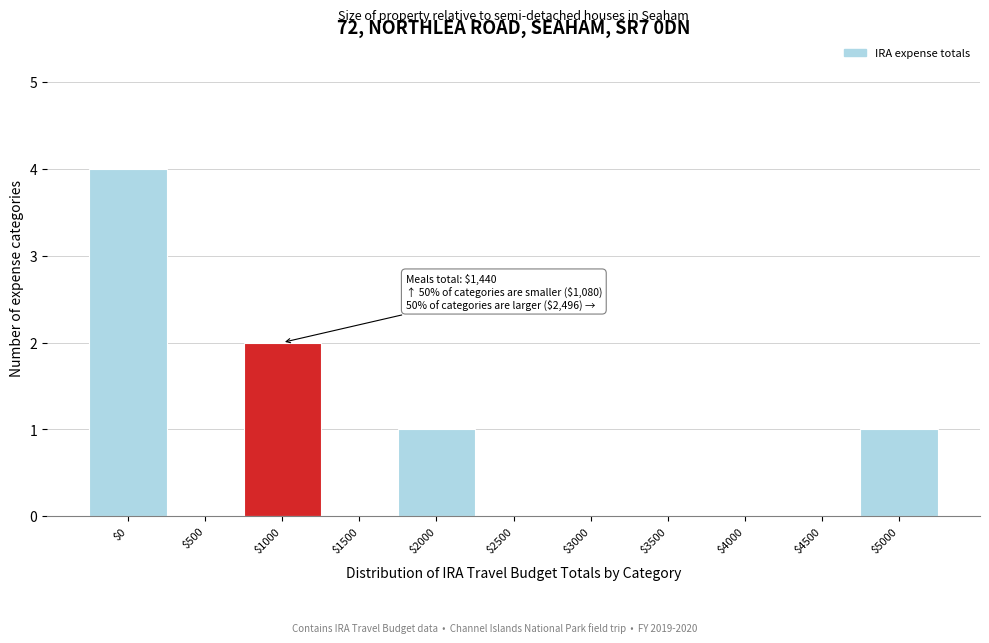

The value at $0 is 4. True or false?

True